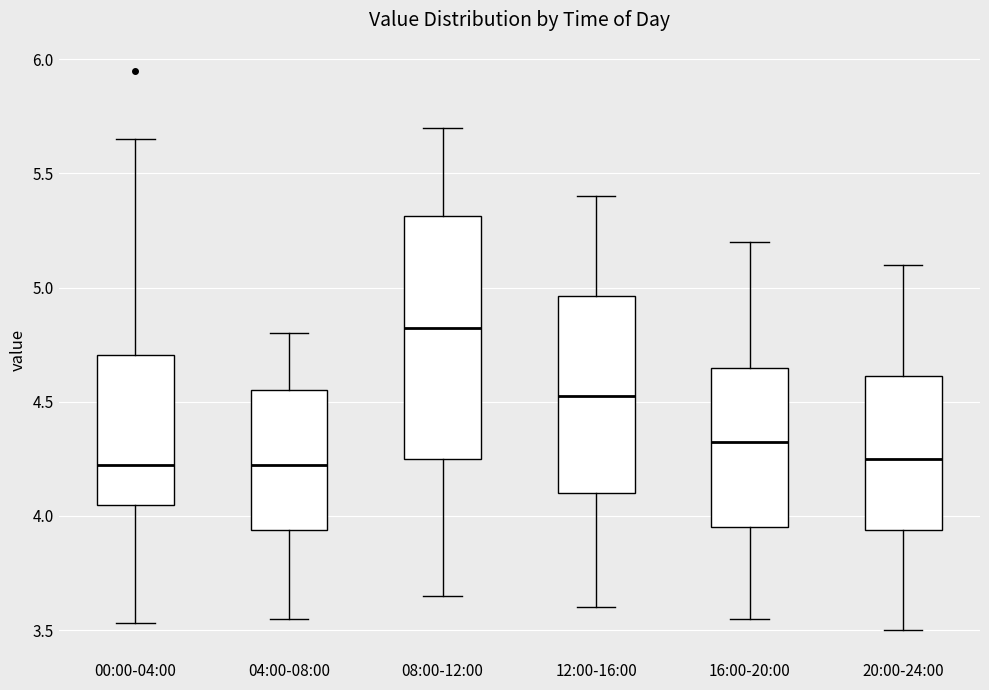

Where does the median line of the box for 00:00-04:00 sit on the y-axis? The values are not printed on the chart, so give them approximately, as read against the axis.

4.25